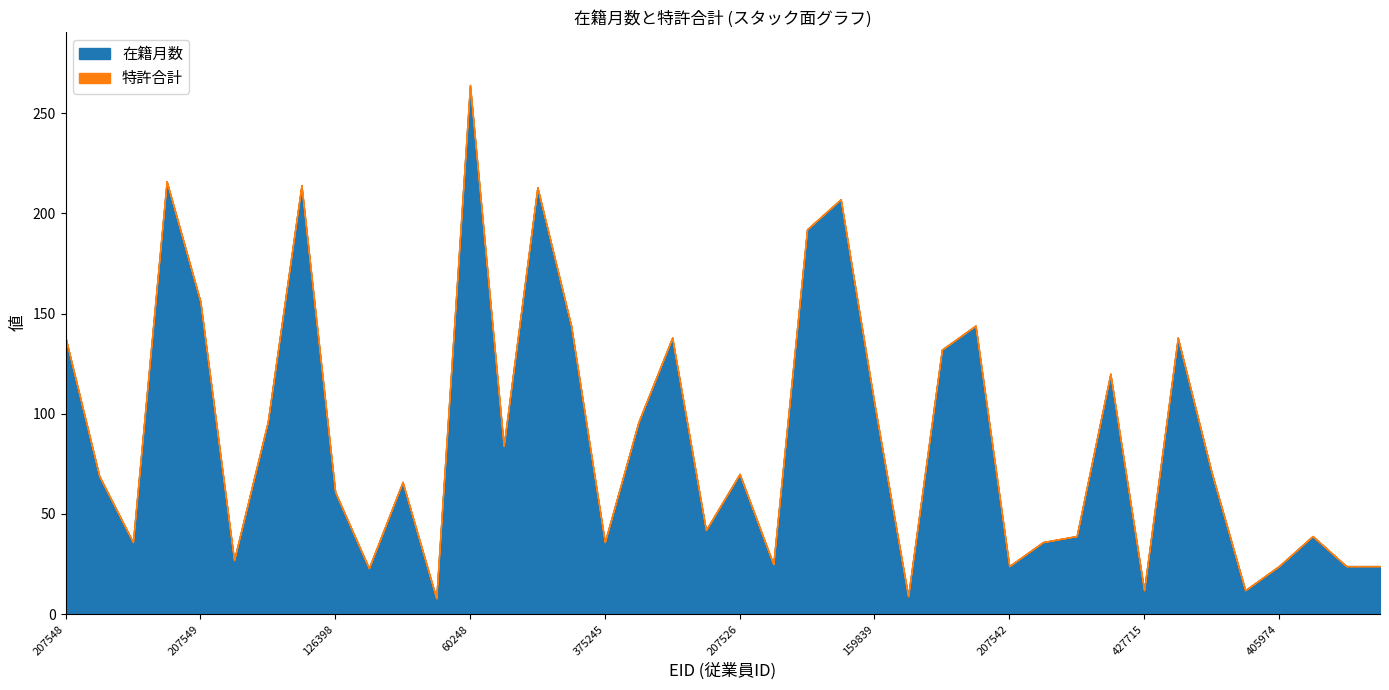

How many data points in 在籍月数 are less than 70?

20